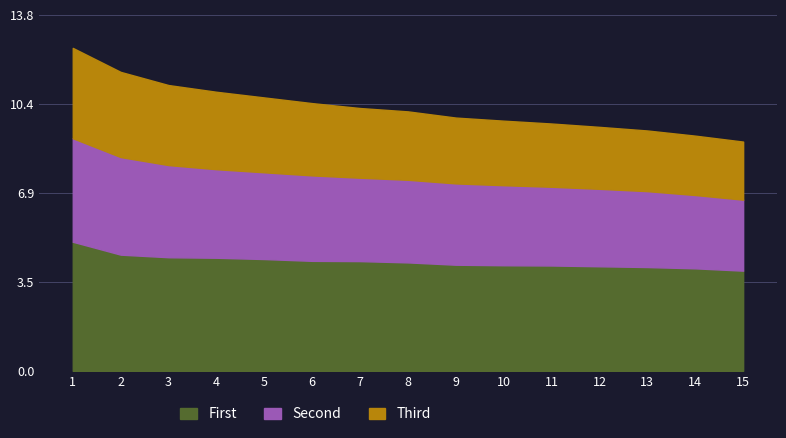

What are all the series names shown in the legend?

First, Second, Third